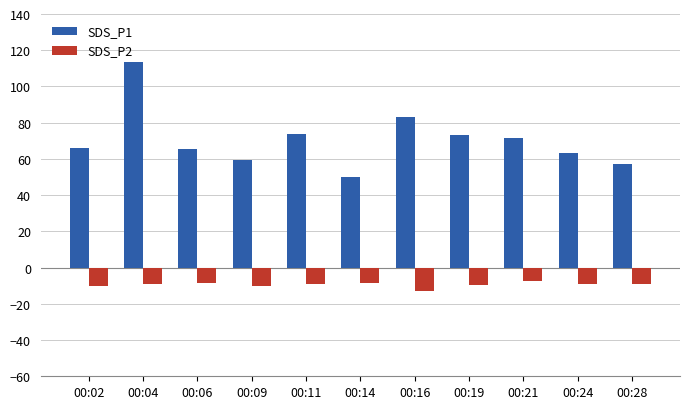

What is the difference between the maximum and minimum values in the SDS_P1 series?

63.0